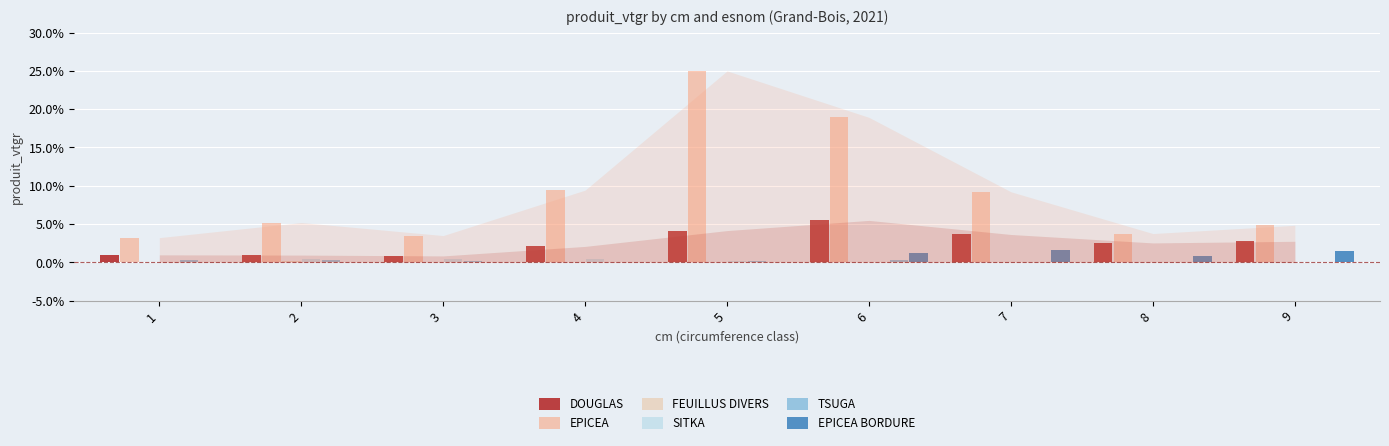

How many data points in TSUGA are above 0?

6